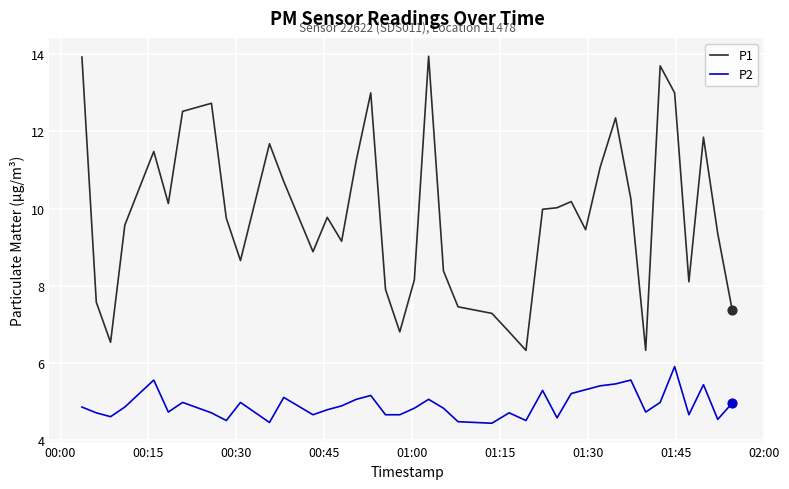

Which series has the largest total across all categories?

P1